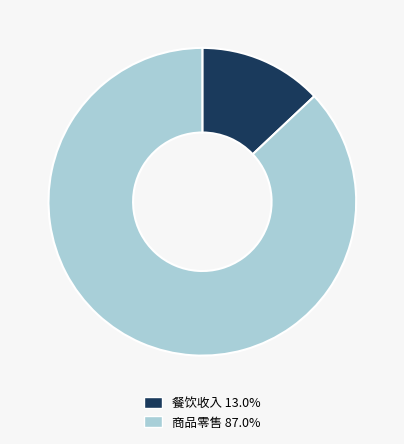

Is it true that 餐饮收入 is 19% of the pie?

False